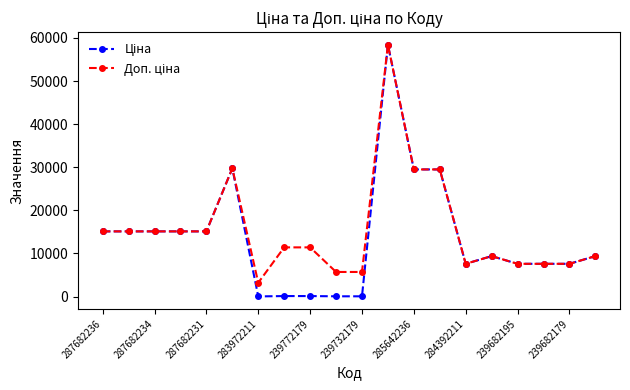

What is the greatest value displayed?

58426.5